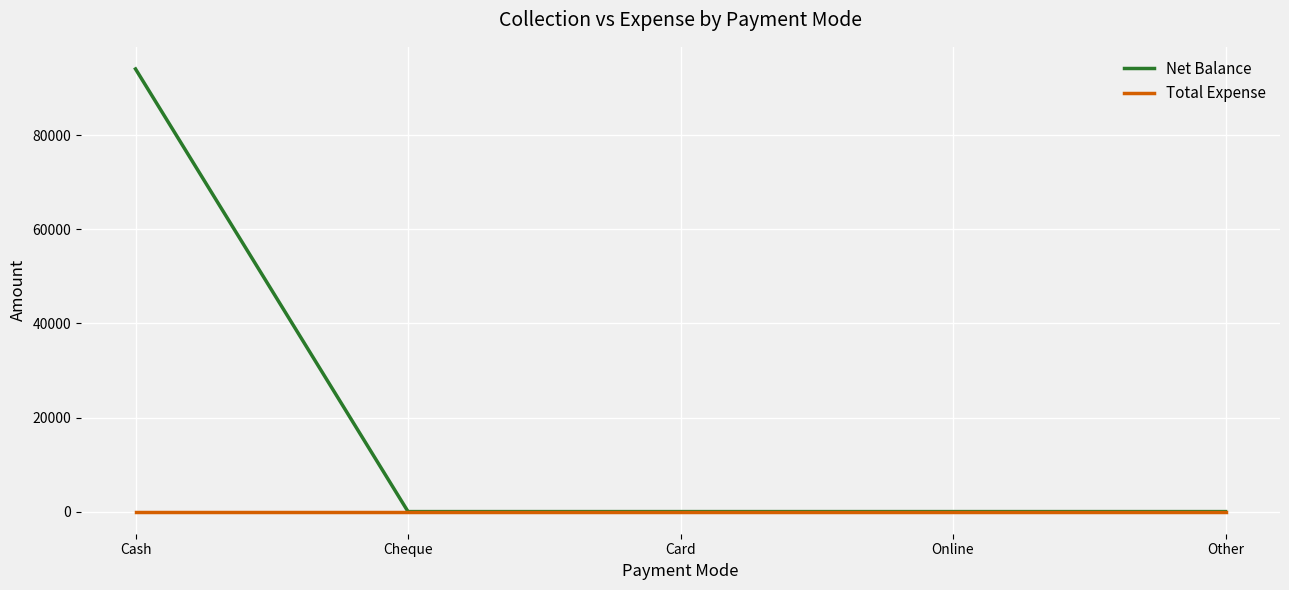

Which series has the largest total across all categories?

Net Balance